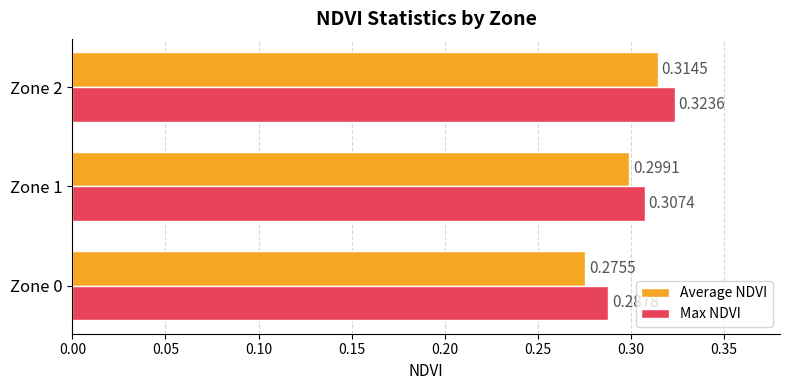

What are all the series names shown in the legend?

Average NDVI, Max NDVI